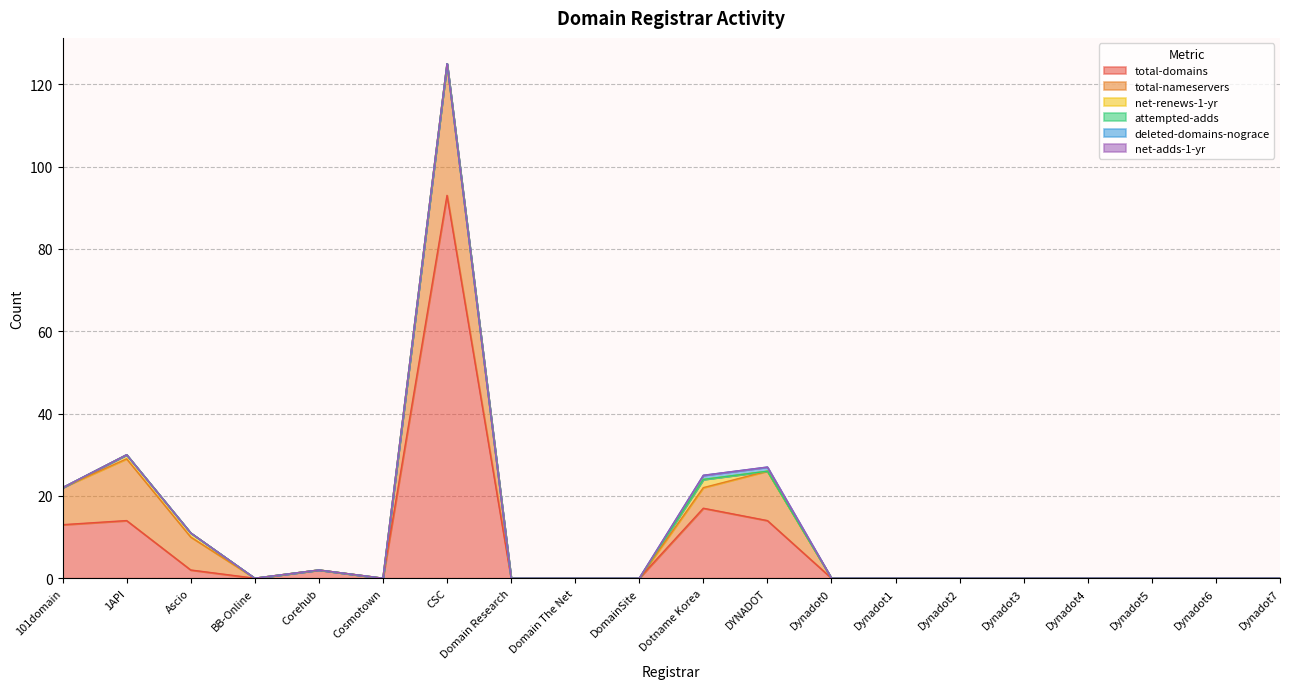

True or false: deleted-domains-nograce and attempted-adds intersect in this chart.

False